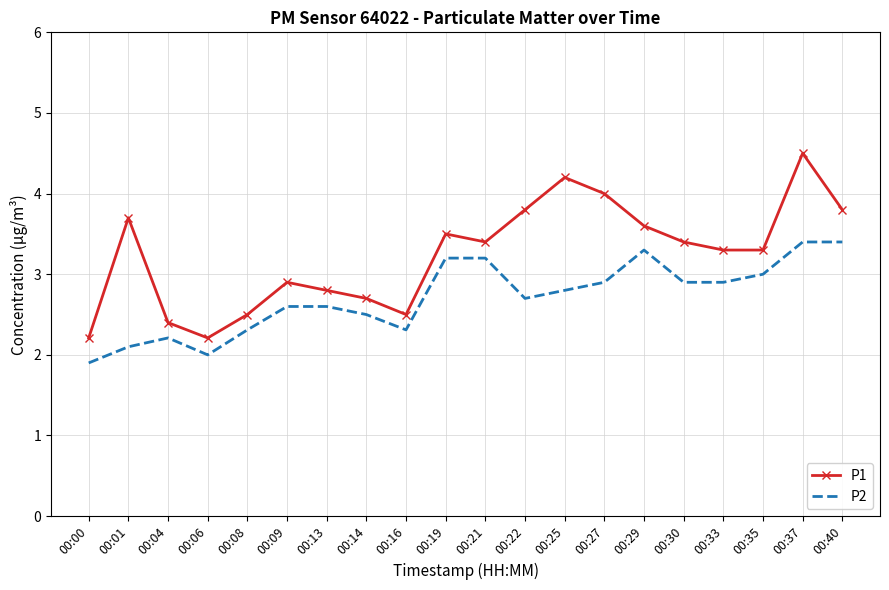

The P2 series shows 1.4 at 00:40. True or false?

False